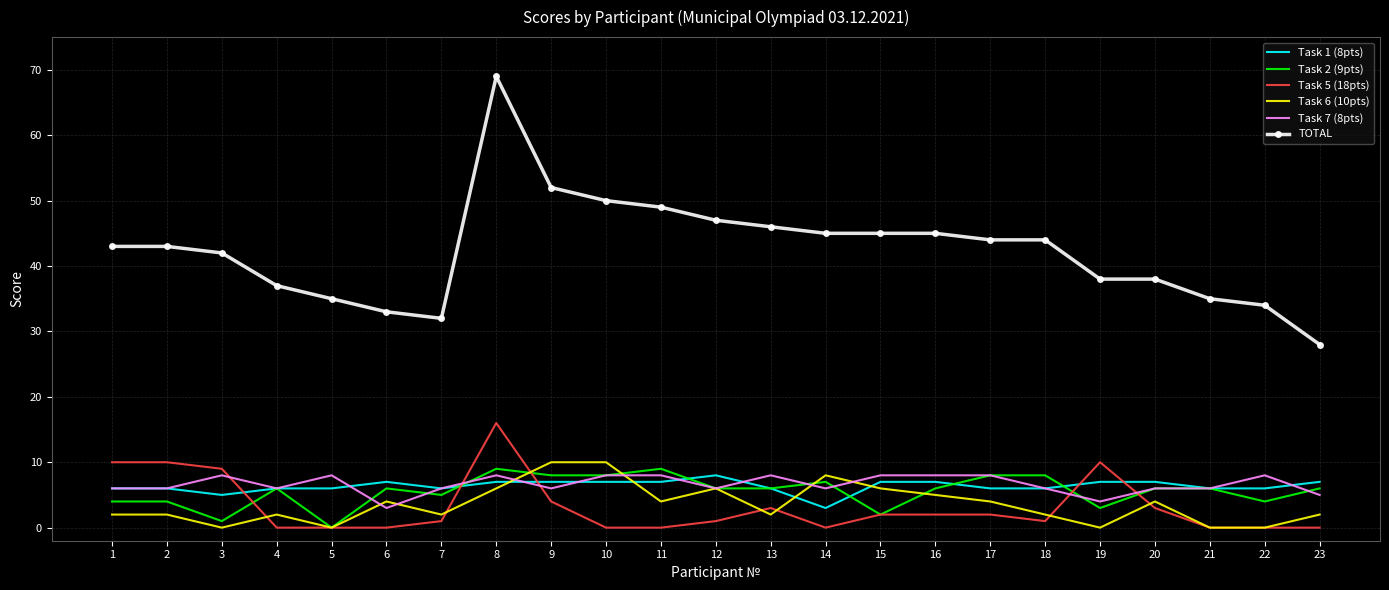

The value of Task 5 (18pts) at 8 is 26. True or false?

False